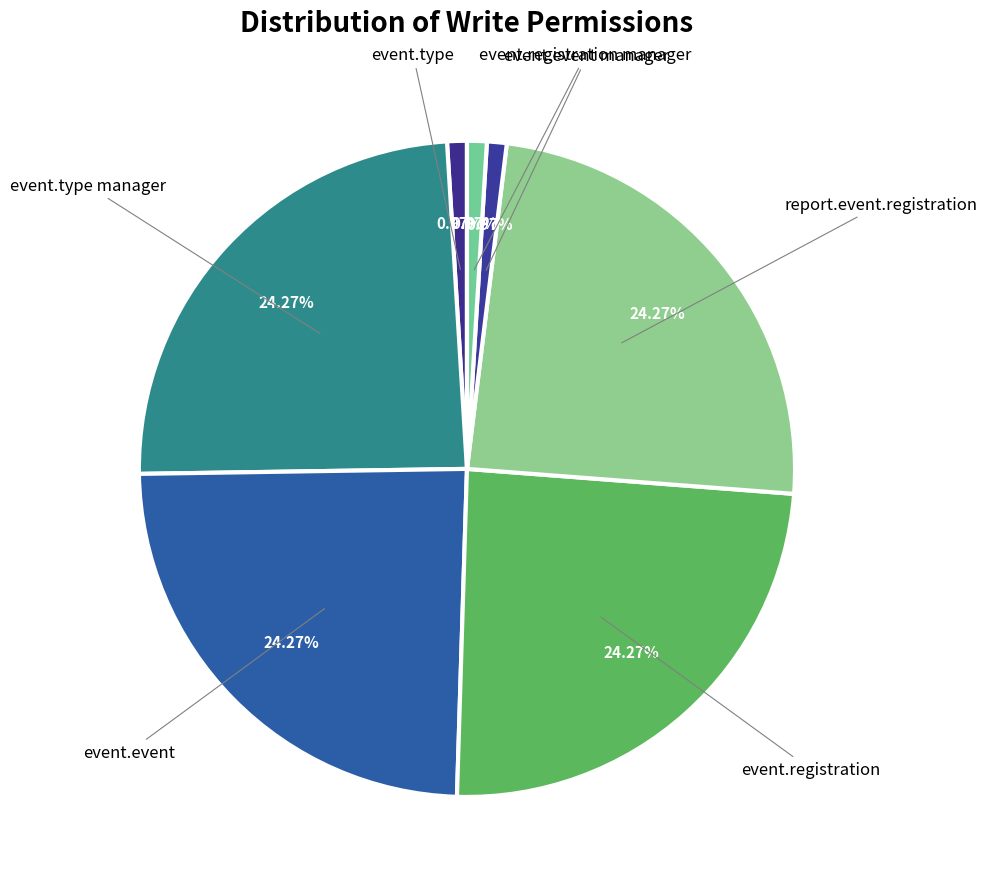

How many slices are in this pie chart?

7